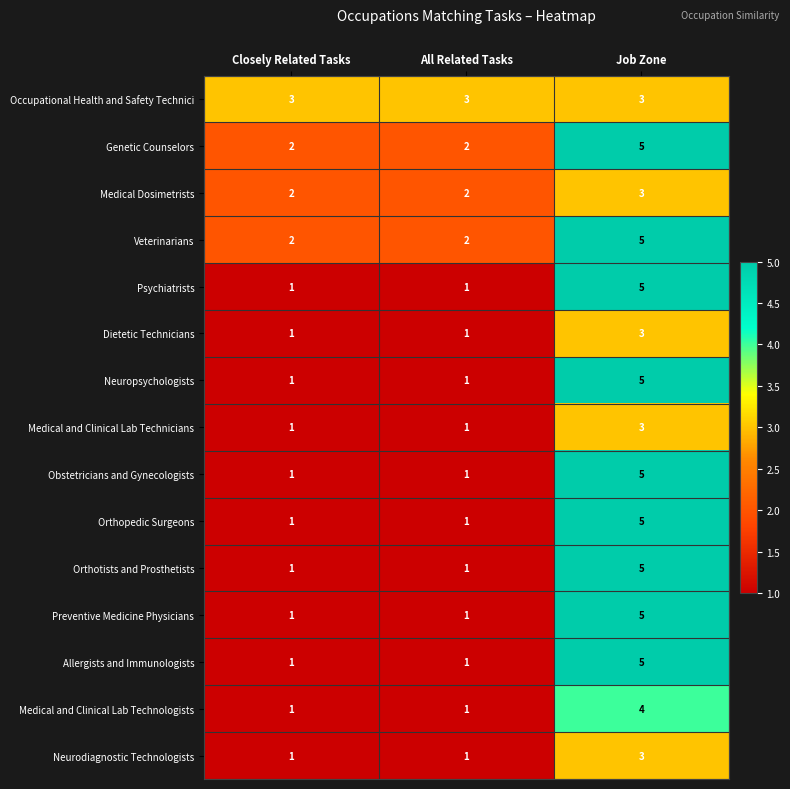

Count the Medical and Clinical Lab Technologists values in the range 1 to 4.

3